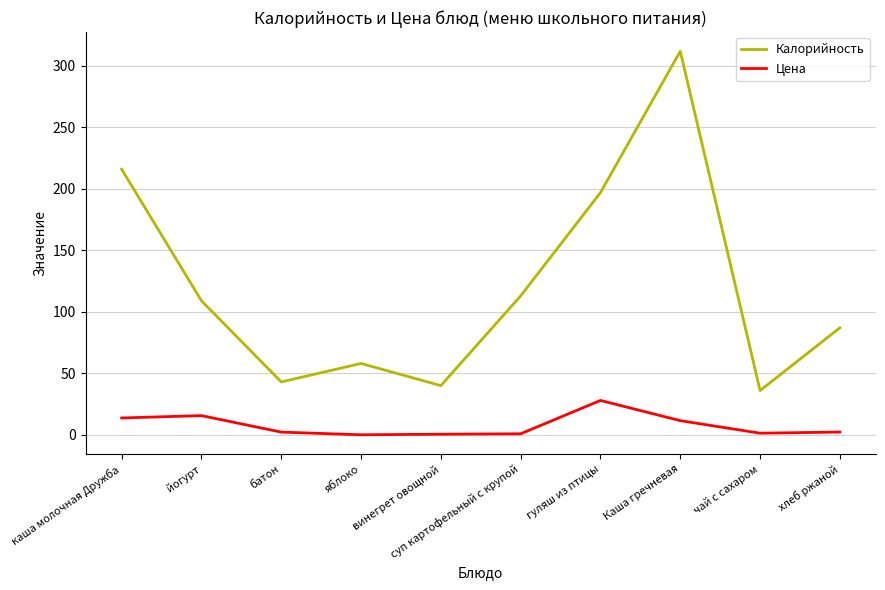

How many series are shown in this chart?

2